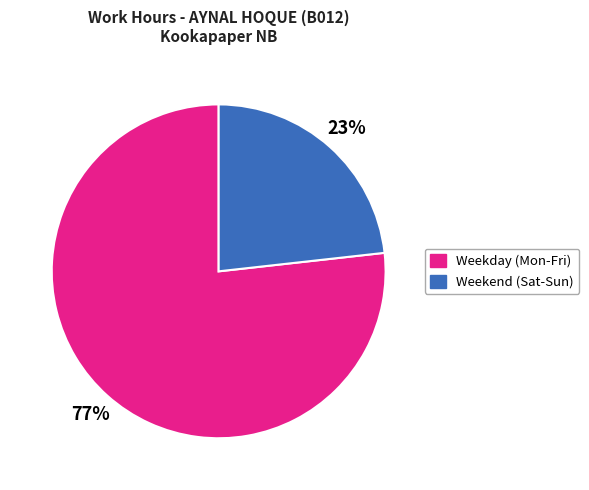

Which slice is the largest?

Weekday (Mon-Fri)